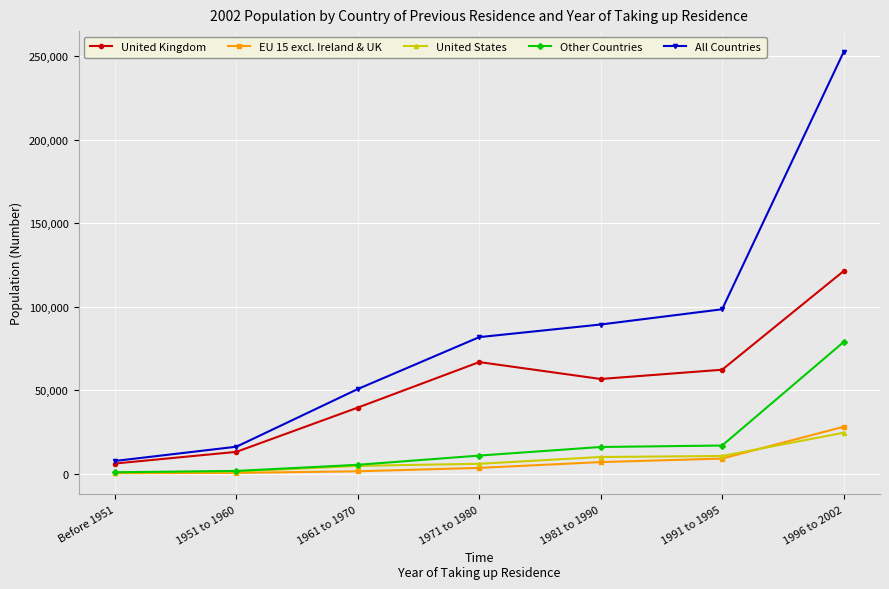

What is the label of the 5th point from the left?

1981 to 1990